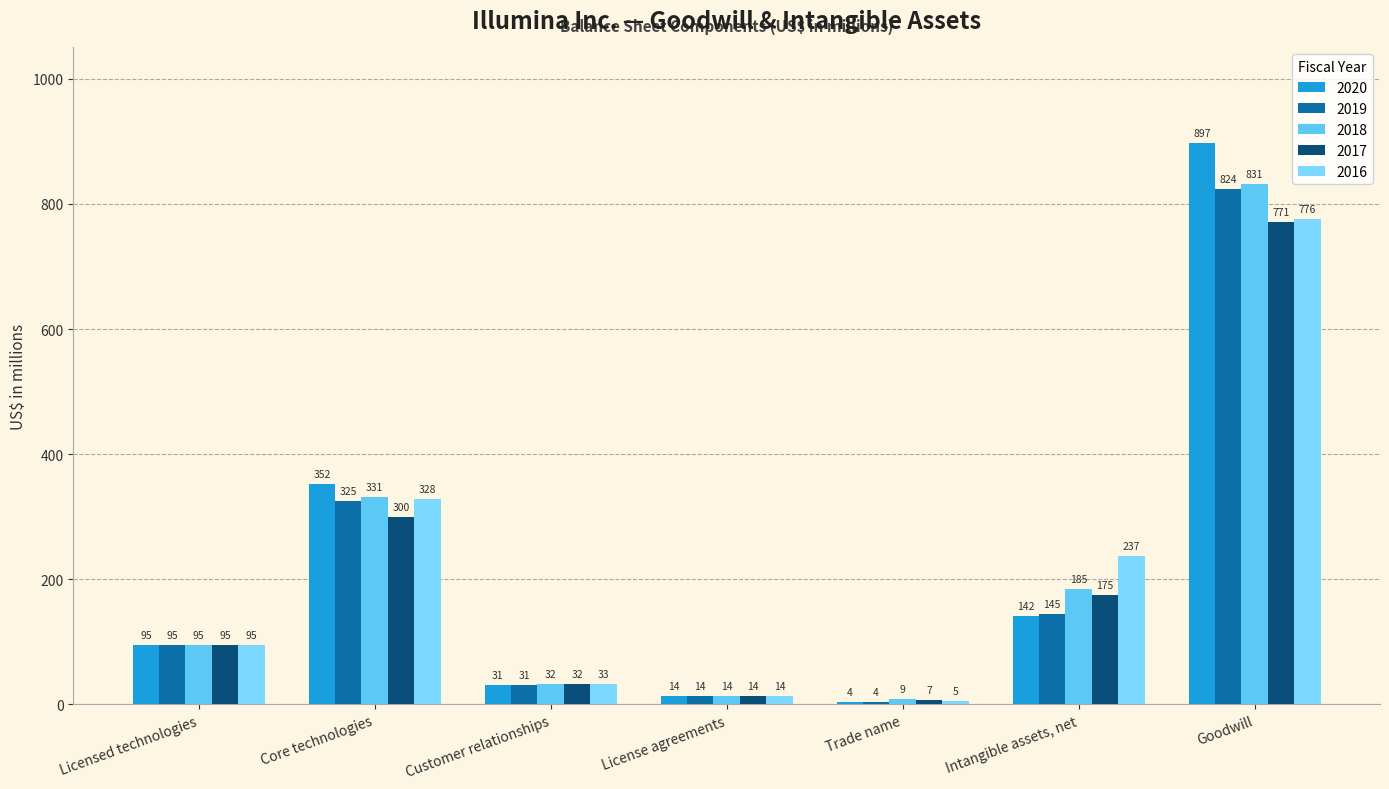

How many data points in 2017 are less than 95?

3